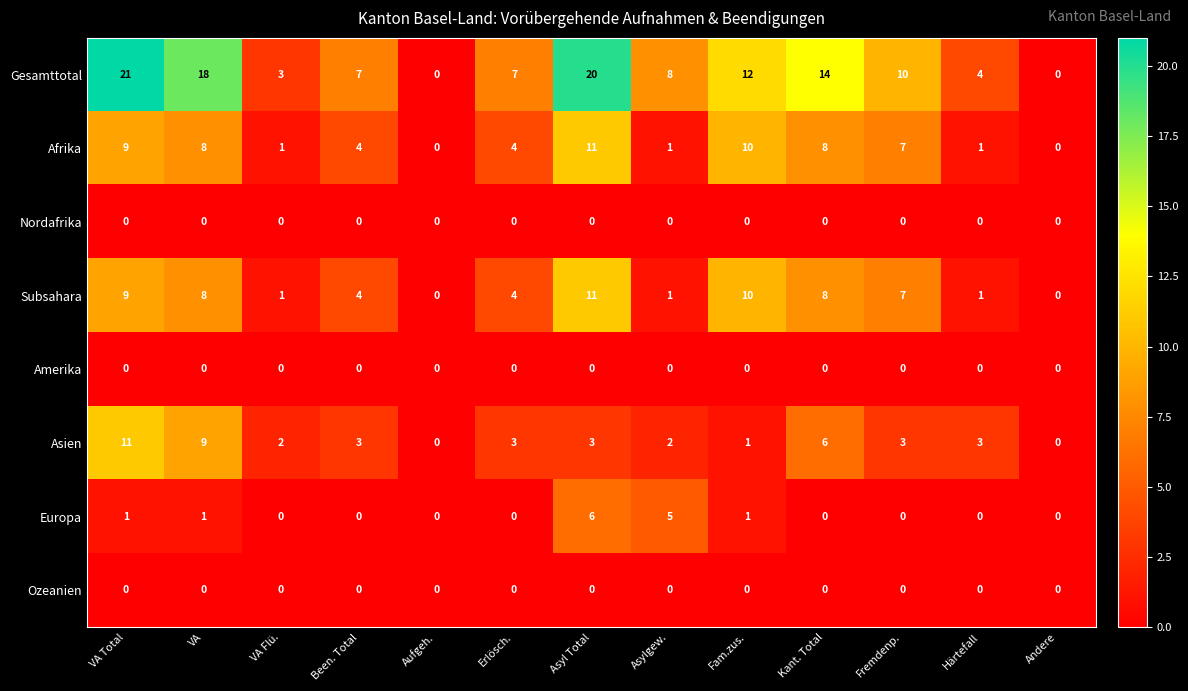

At which label does Subsahara first exceed 4?

VA Total